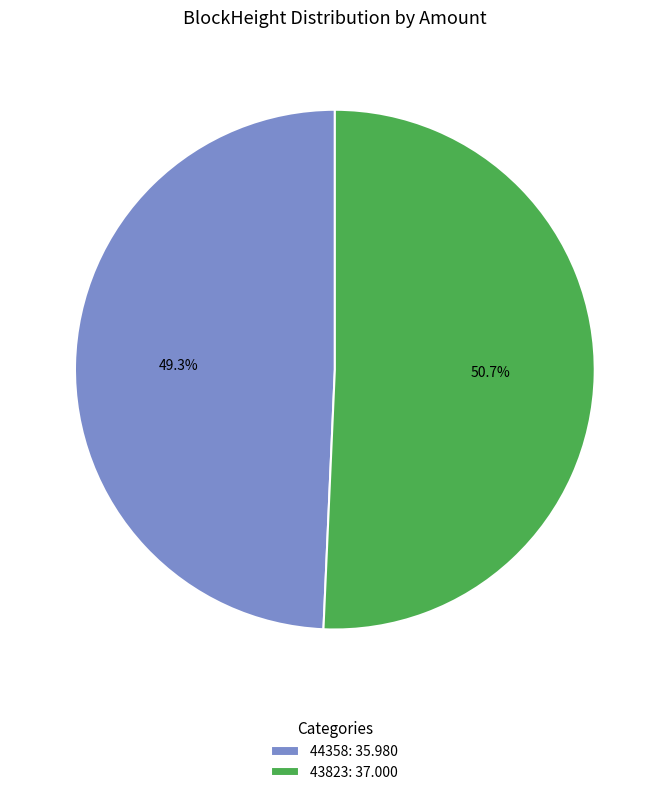

To the nearest percent, what is the difference between the 44358 and 43823 slice percentages?

1%